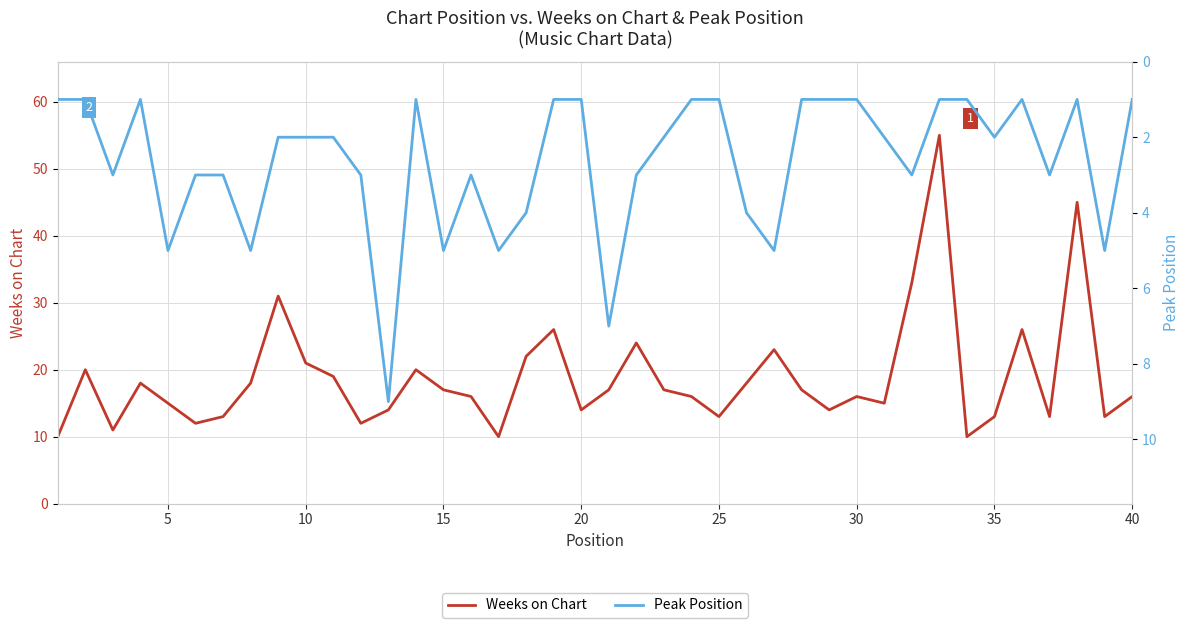

Rank the series by their average value, from highest to lowest.

Weeks on Chart, Peak Position